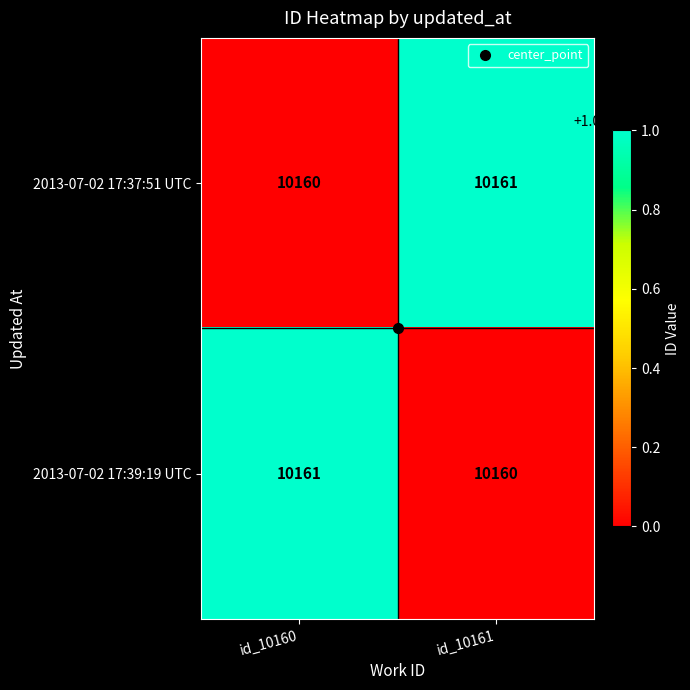

Read the 2013-07-02 17:39:19 UTC value at id_10160.

10161